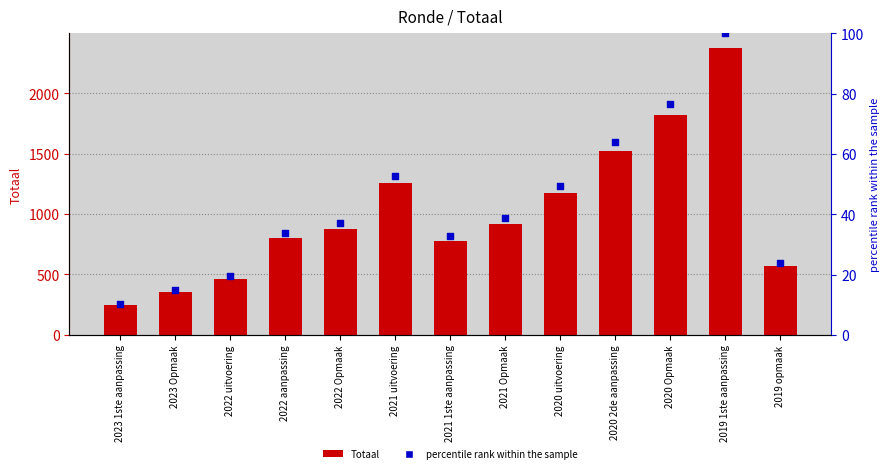

Is the value of percentile rank within the sample at 2023 1ste aanpassing greater than the value of Totaal at 2021 1ste aanpassing?

No